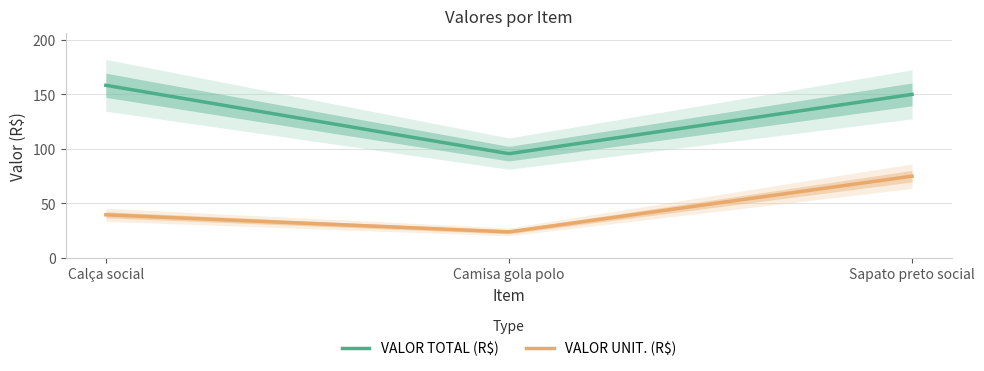

Reading left to right, what are all the values shown in this chart?

VALOR TOTAL (R$): 158.4	95.7	150.1
VALOR UNIT. (R$): 39.6	23.9	75.0